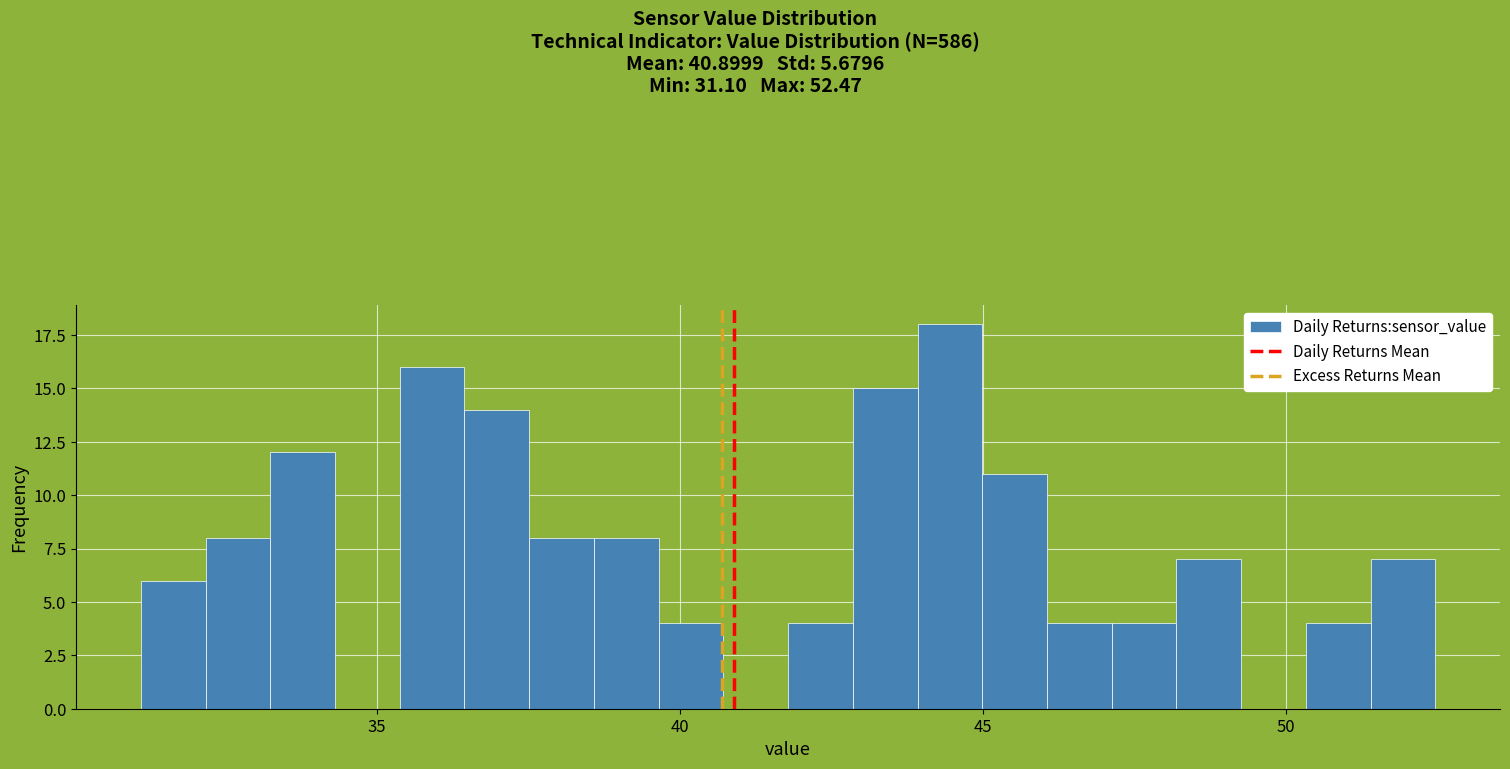

Around what value on the x-axis is the tallest bar? Give the approximate position of its centre, as read against the axis.

44.5